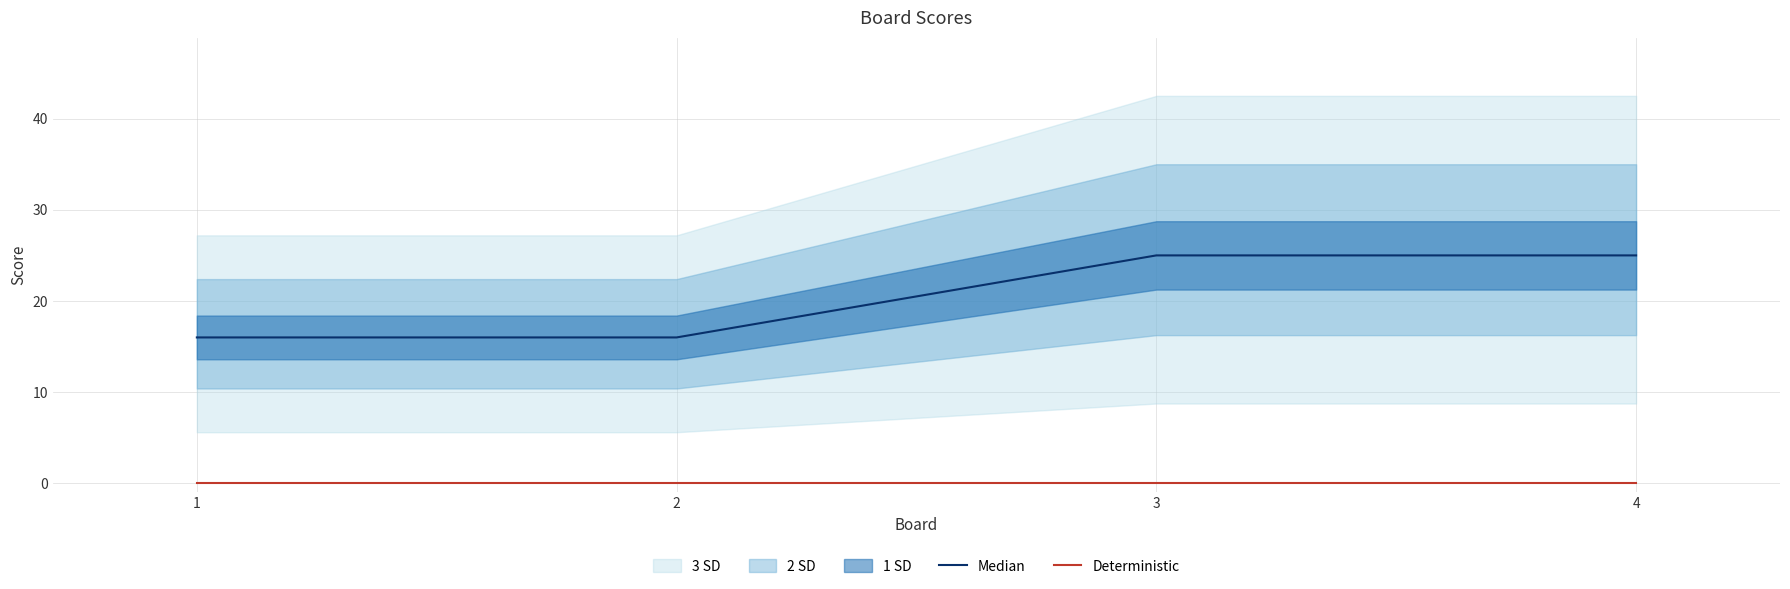

True or false: Deterministic and Median intersect in this chart.

False